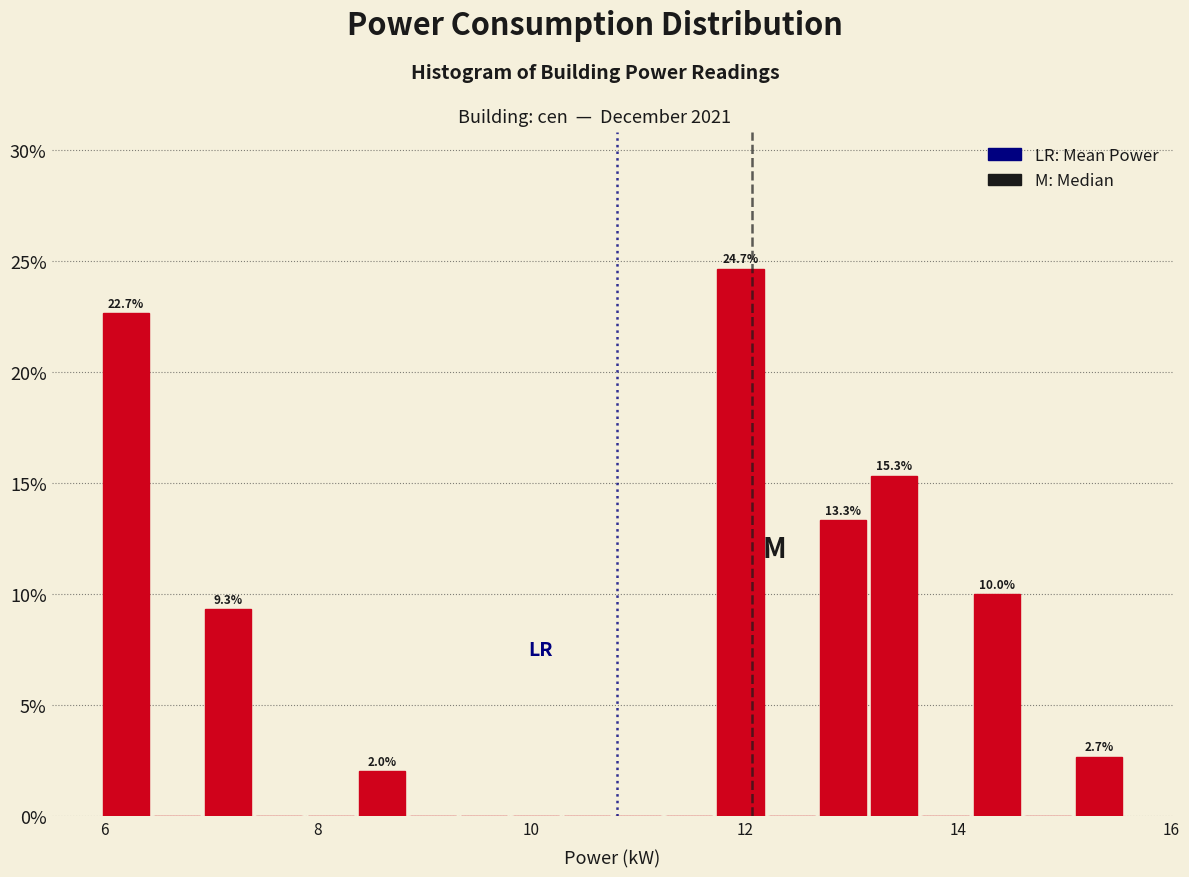

Around what value on the x-axis is the tallest bar? Give the approximate position of its centre, as read against the axis.

12.0